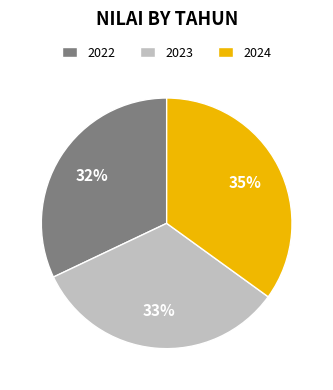

Is it true that 2022 is 32% of the pie?

True